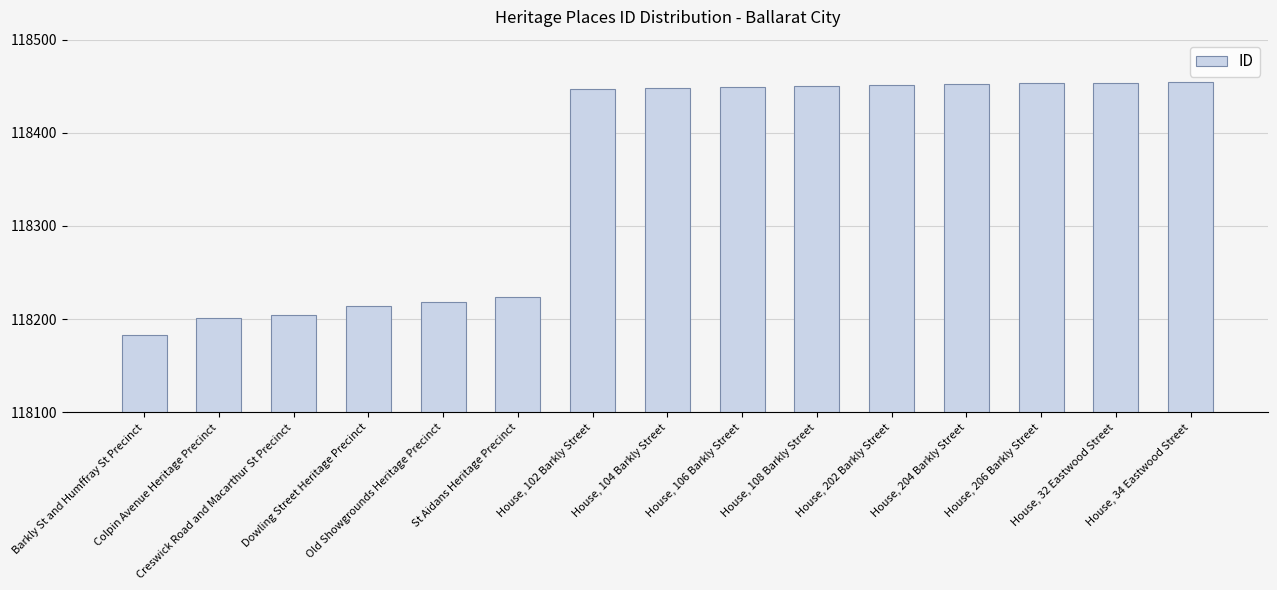

Are the bars grouped side by side (vs. stacked)?

No